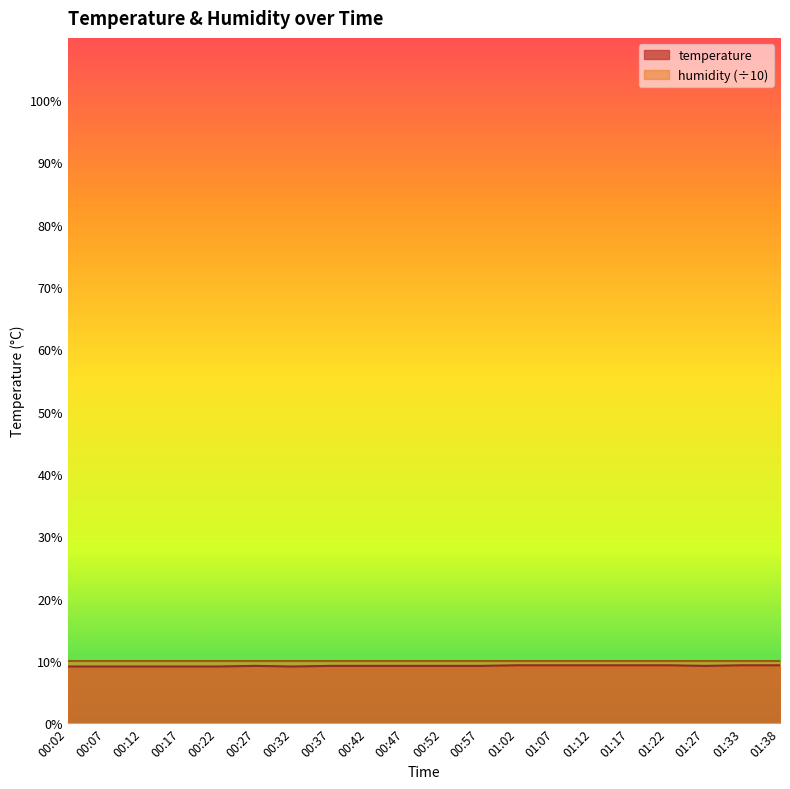

What position from the right is 00:32?

14